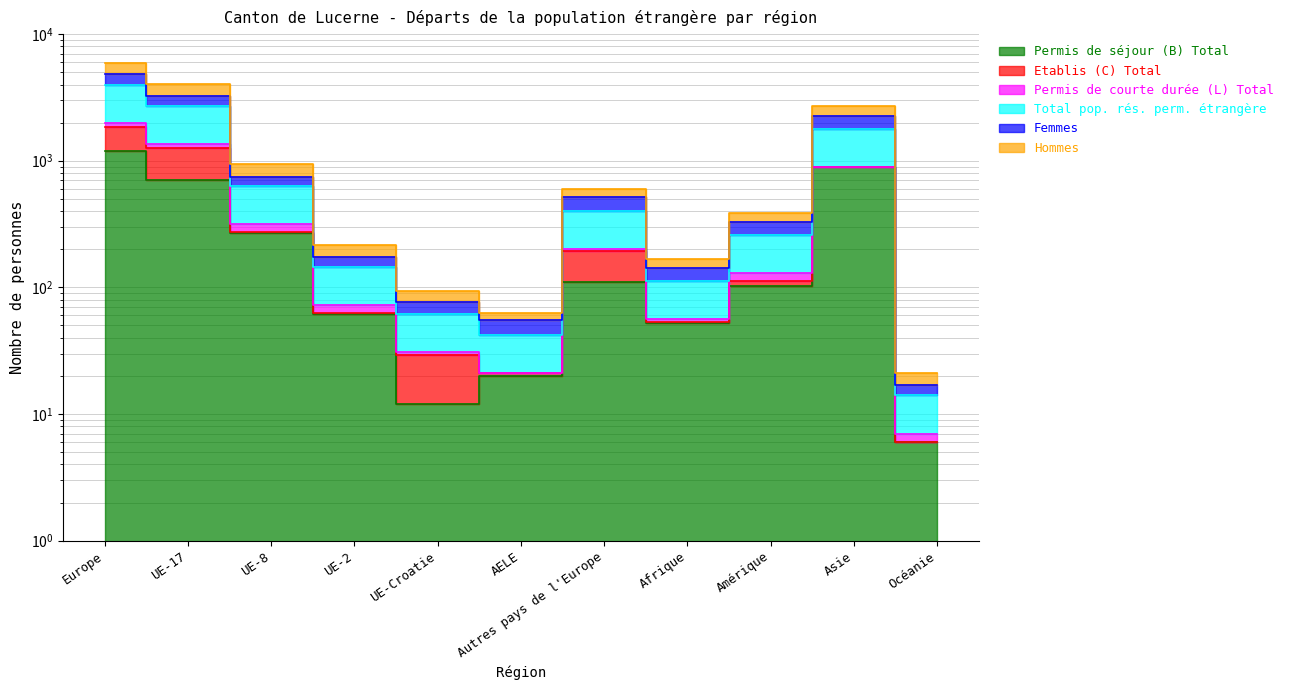

True or false: Permis de séjour (B) Total and Hommes intersect in this chart.

False